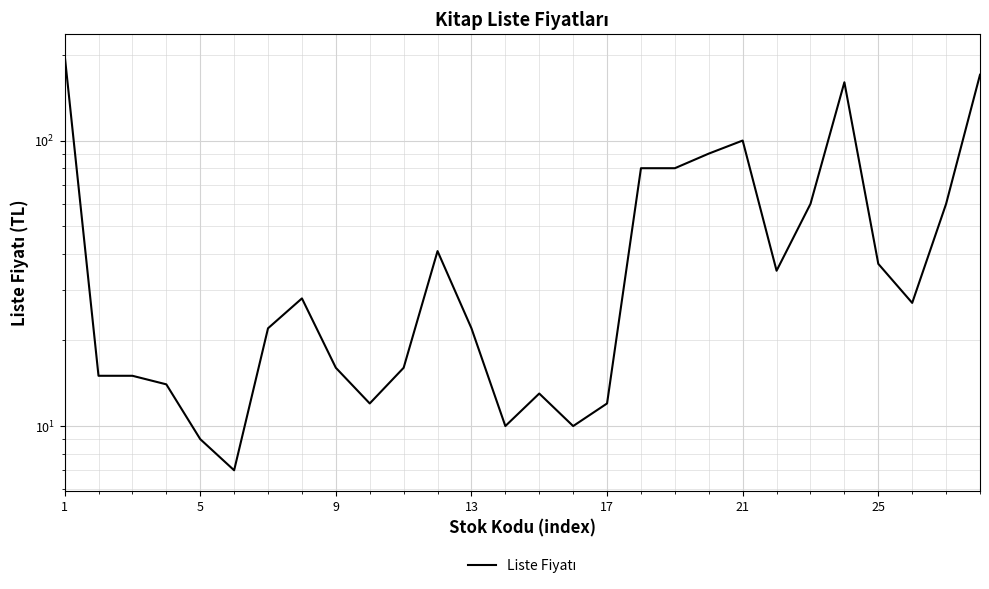

At which category does the chart reach its peak across all series?

1